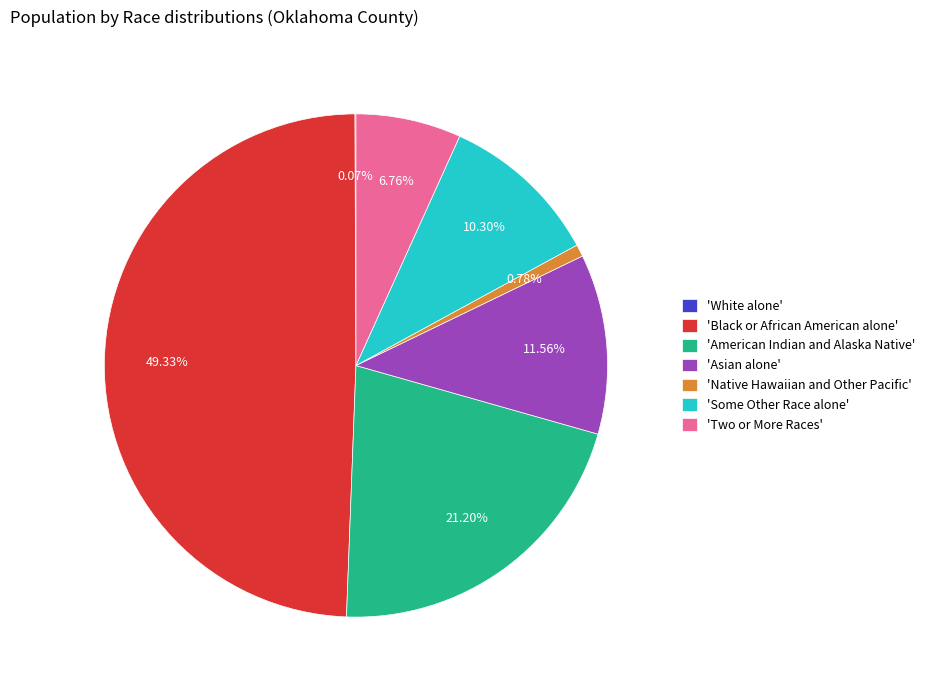

What is the largest slice in the pie chart?

'Black or African American alone'